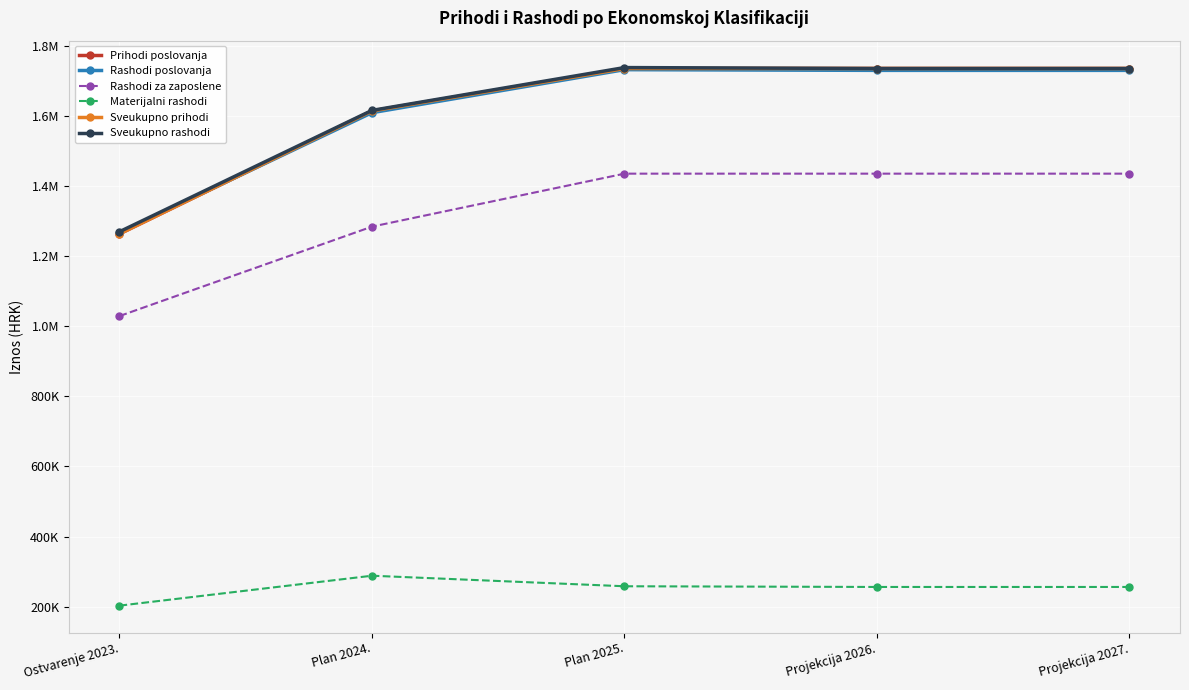

Is it true that Prihodi poslovanja equals 1734575.9 at Plan 2025.?

True